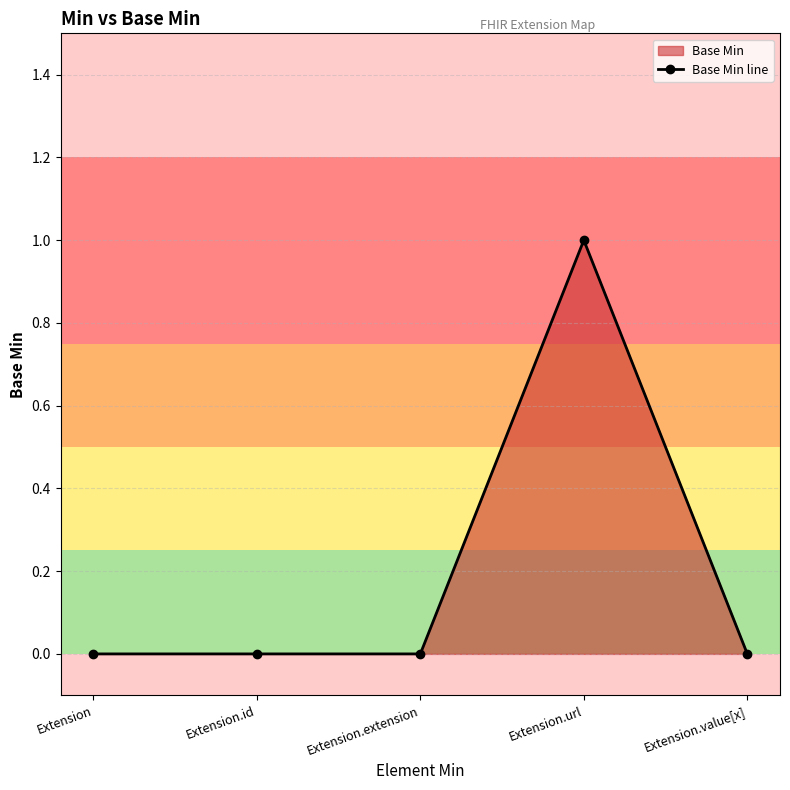

List the labels in order of value, smallest first.

Extension, Extension.id, Extension.extension, Extension.value[x], Extension.url